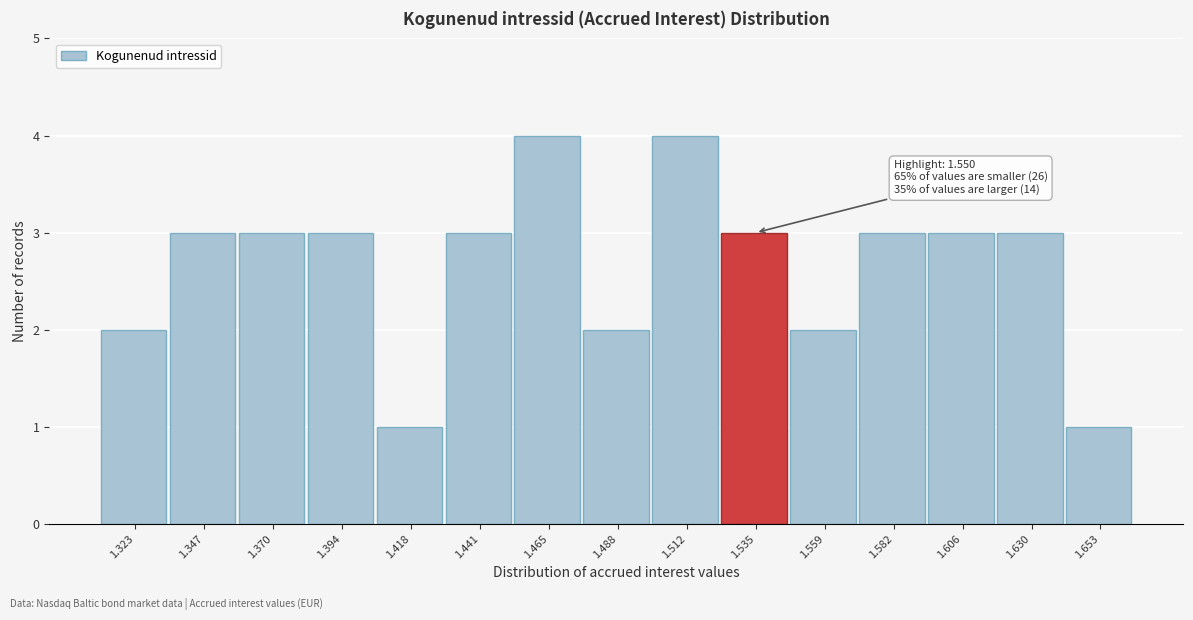

Reading left to right, list all the values displayed in this chart.

1.323=2	1.347=3	1.370=3	1.394=3	1.418=1	1.441=3	1.465=4	1.488=2	1.512=4	1.535=3	1.559=2	1.582=3	1.606=3	1.630=3	1.653=1